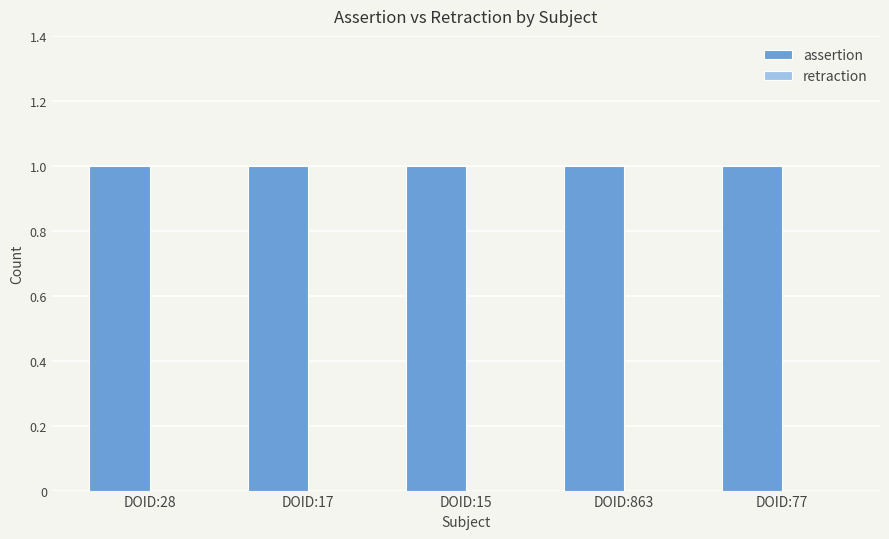

Reading left to right, list all the values displayed in this chart.

assertion: DOID:28=1	DOID:17=1	DOID:15=1	DOID:863=1	DOID:77=1
retraction: DOID:28=0	DOID:17=0	DOID:15=0	DOID:863=0	DOID:77=0